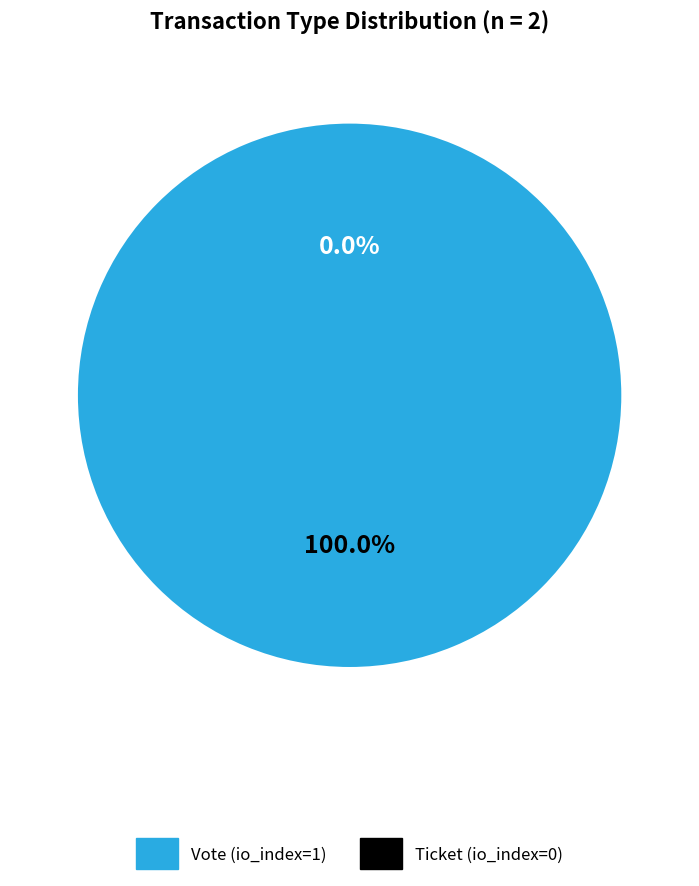

Which slice is the largest?

Vote (io_index=1)